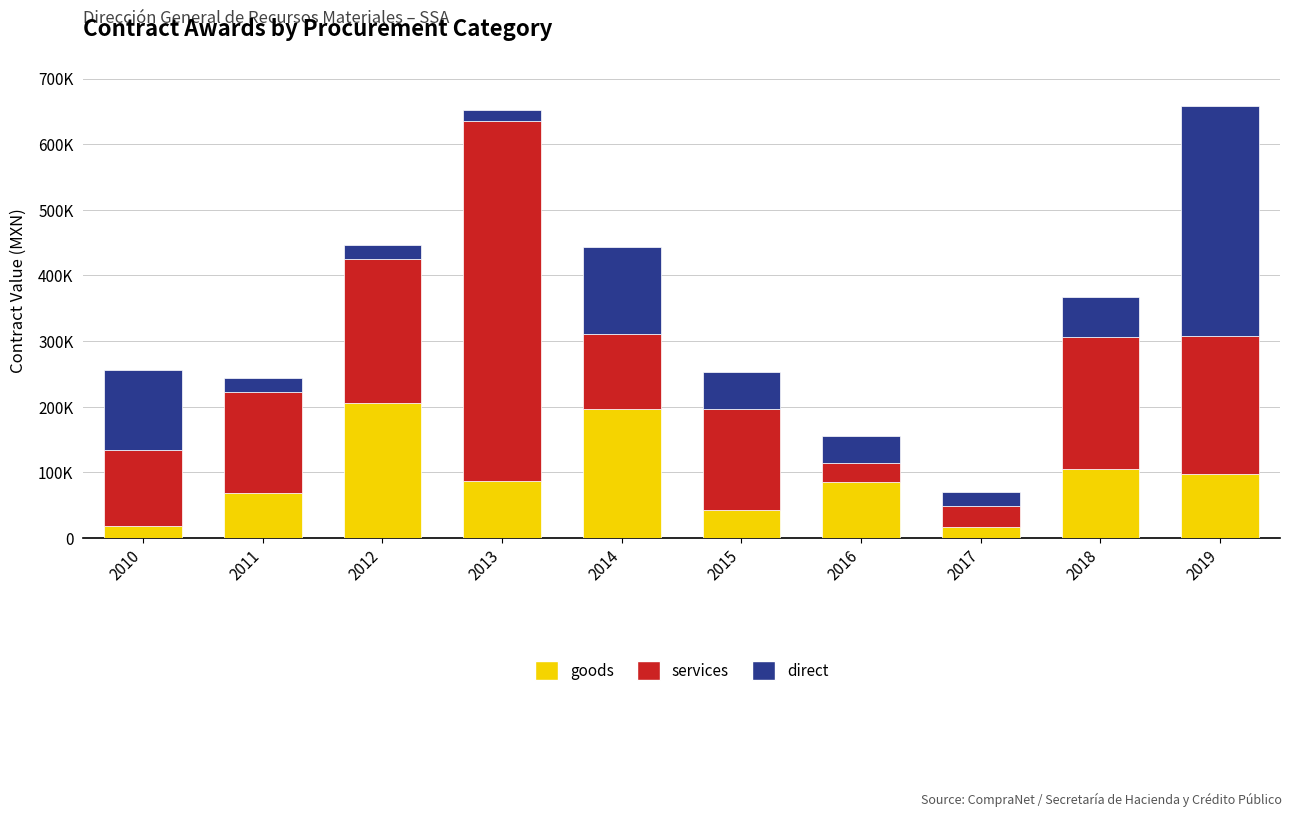

What are all the series names shown in the legend?

goods, services, direct